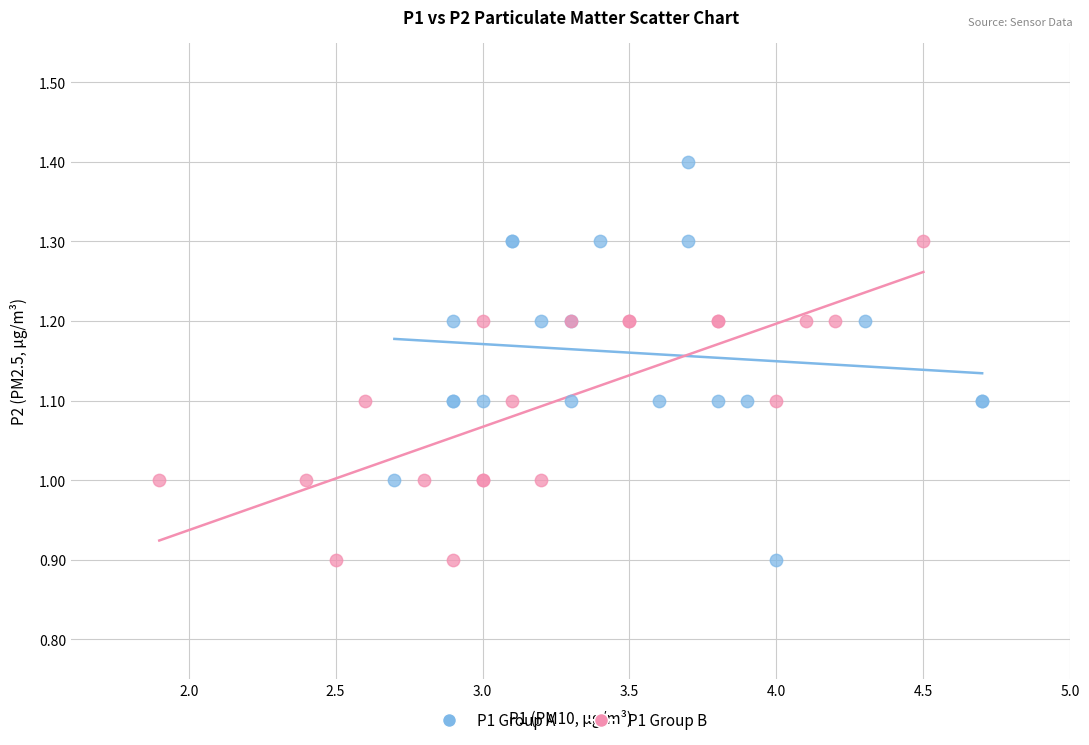

Which series reaches the maximum Y coordinate?

P1 Group A